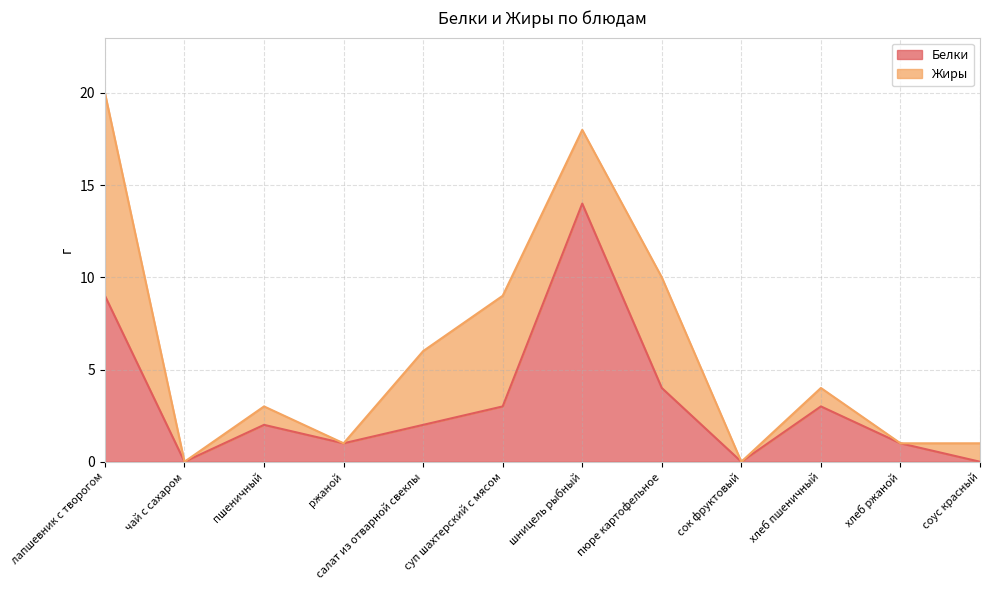

The chart shows a value of 3 at суп шахтерский с мясом. True or false?

True